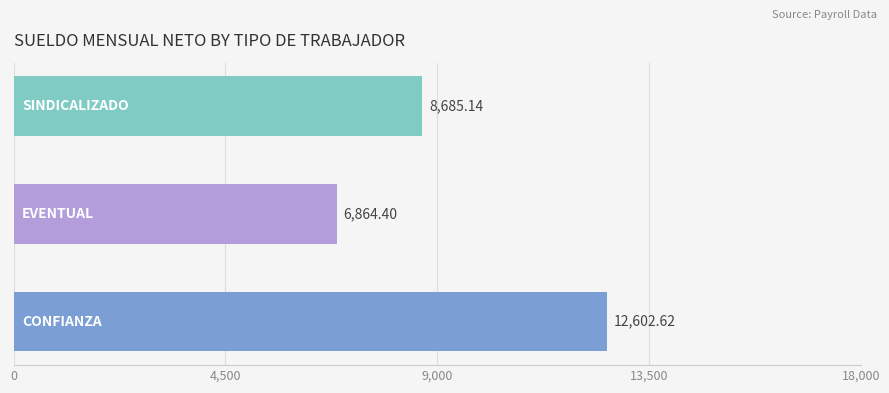

What is the sum of all values?

28152.2